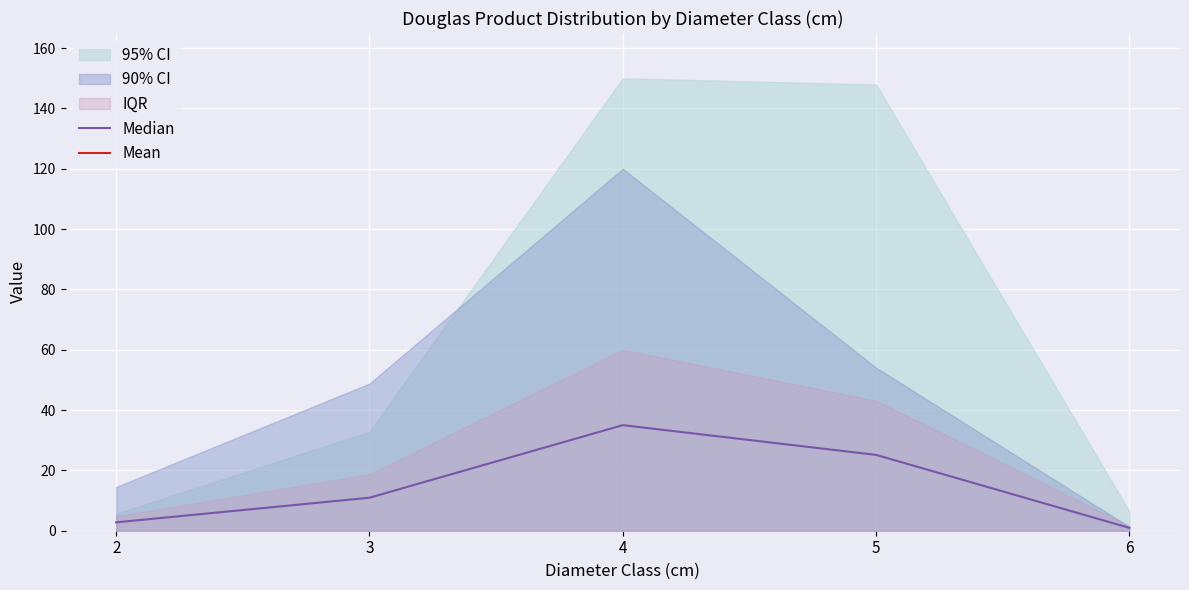

What is the difference between the second highest and minimum values in the Mean series?

750.0